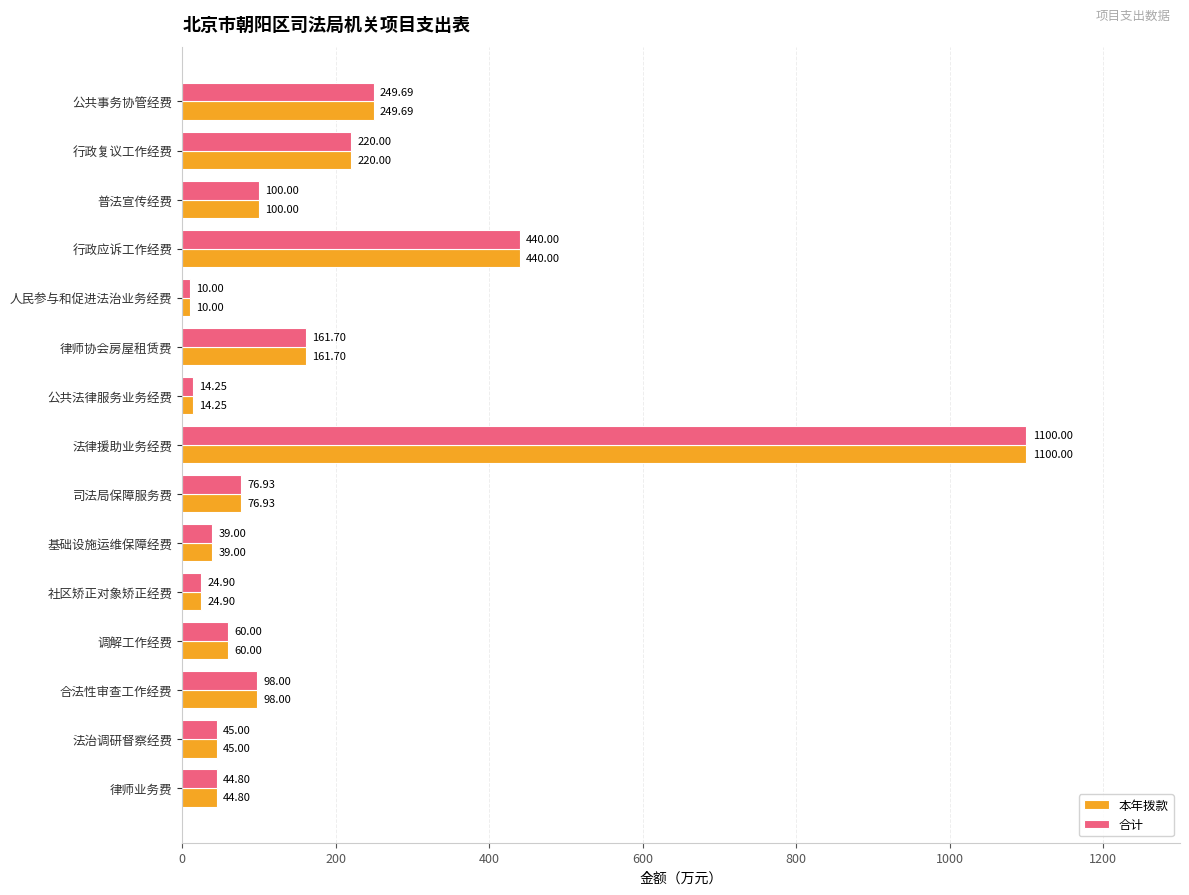

What is the average value of the 合计 series?

179.0